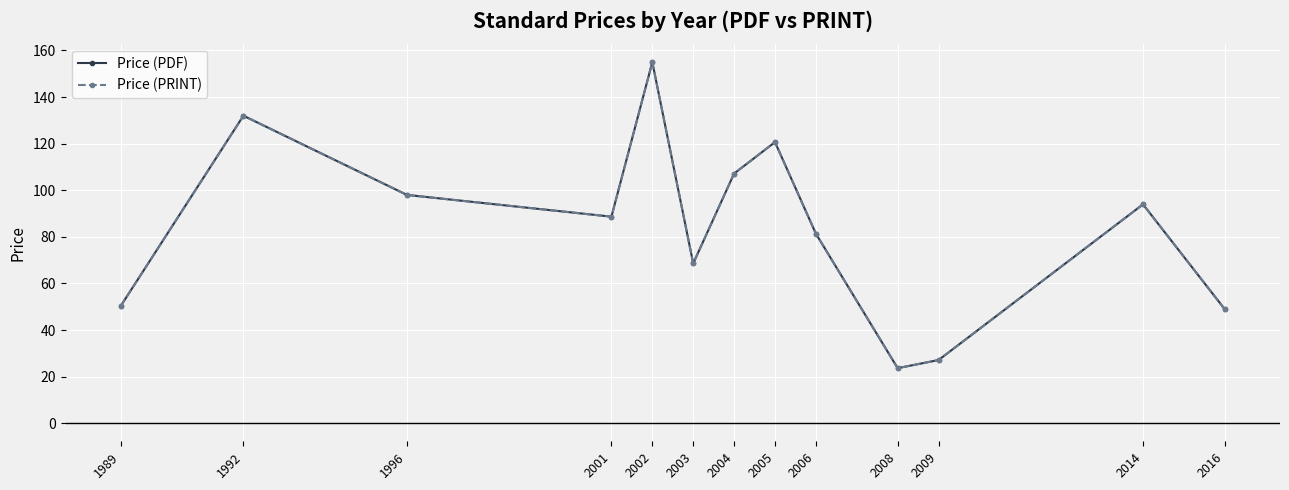

The Price (PRINT) series shows 107.2 at 2004. True or false?

True